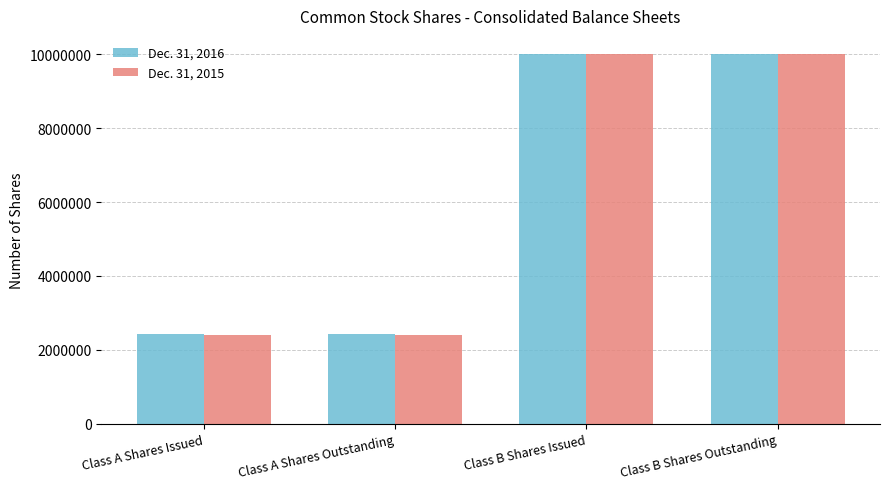

Is it true that Dec. 31, 2016 equals 6960923 at Class B Shares Outstanding?

False